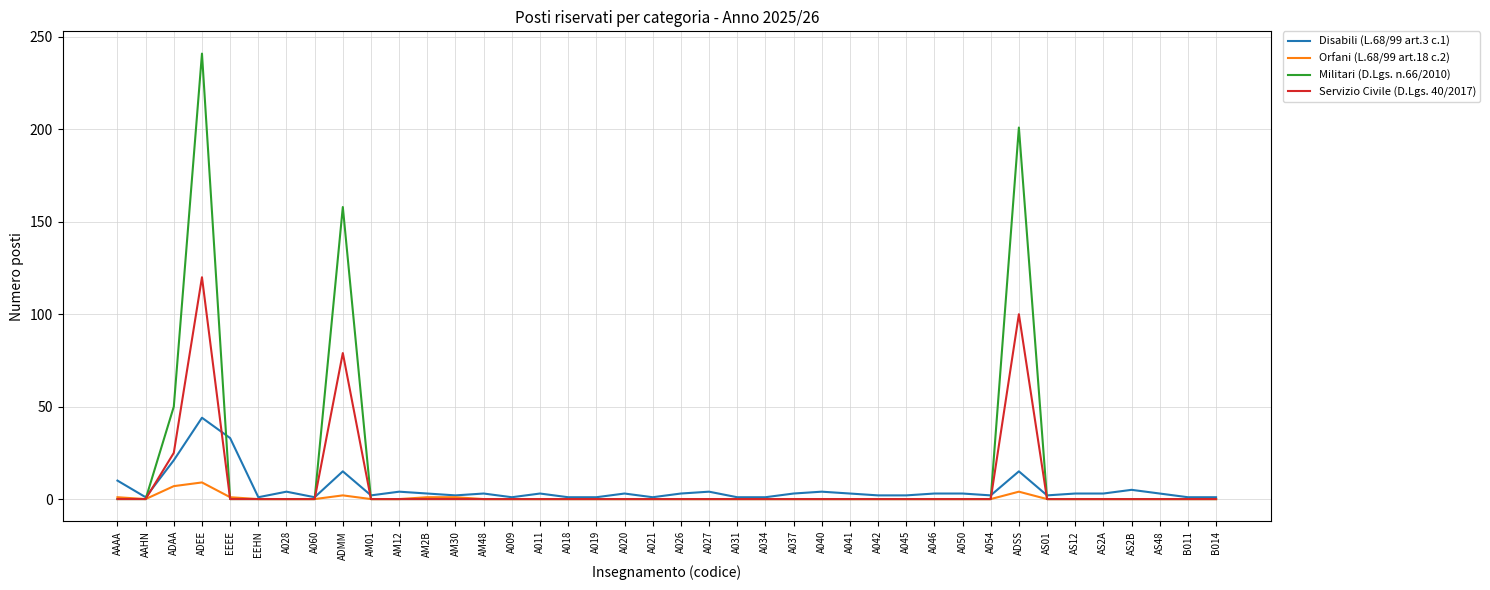

Count the Orfani (L.68/99 art.18 c.2) values in the range 0 to 1.

36